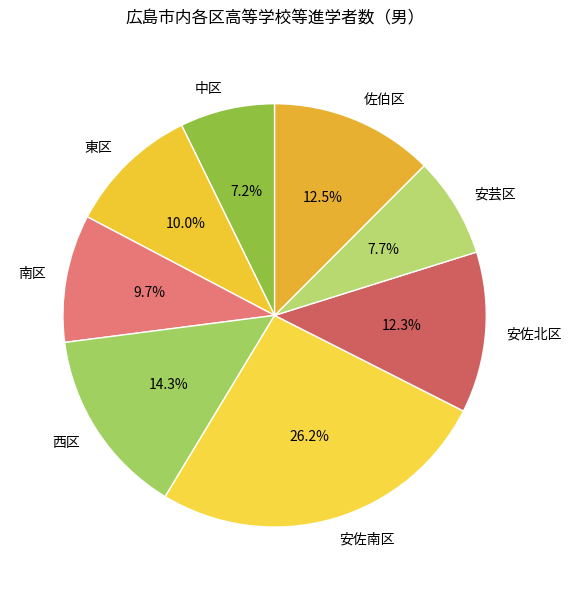

The 西区 slice represents 14% of the pie. True or false?

True